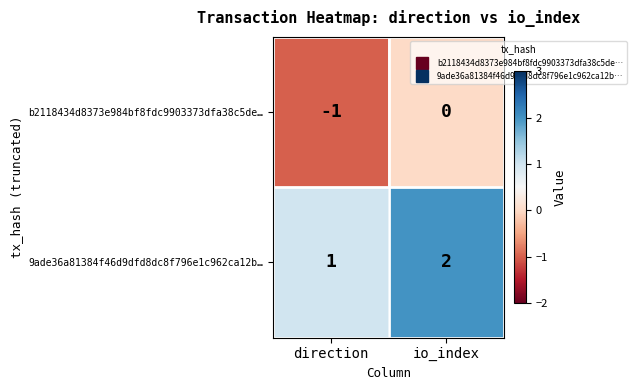

At which label is 9ade36a81384f46d9dfd8dc8f796e1c962ca12b… closest to 1?

direction